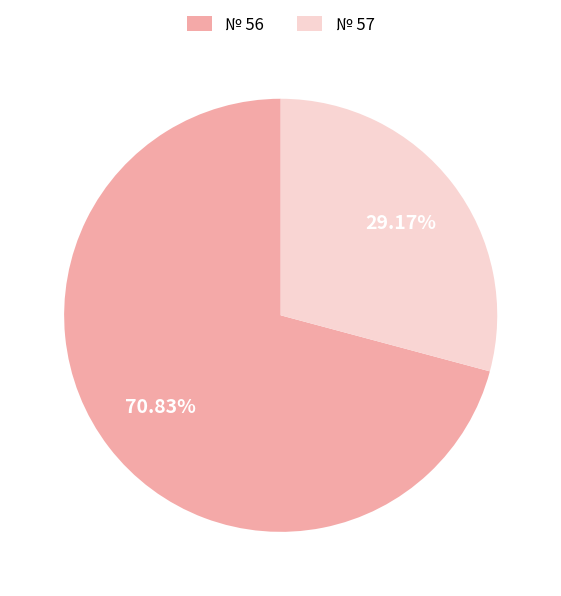

How many segments does this pie chart have?

2